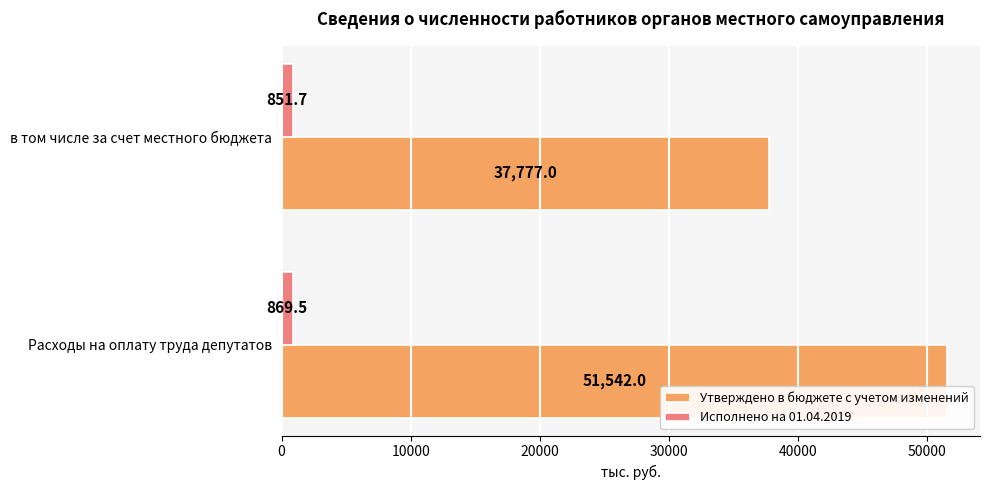

What is the sum of all Исполнено на 01.04.2019 values?

1721.2